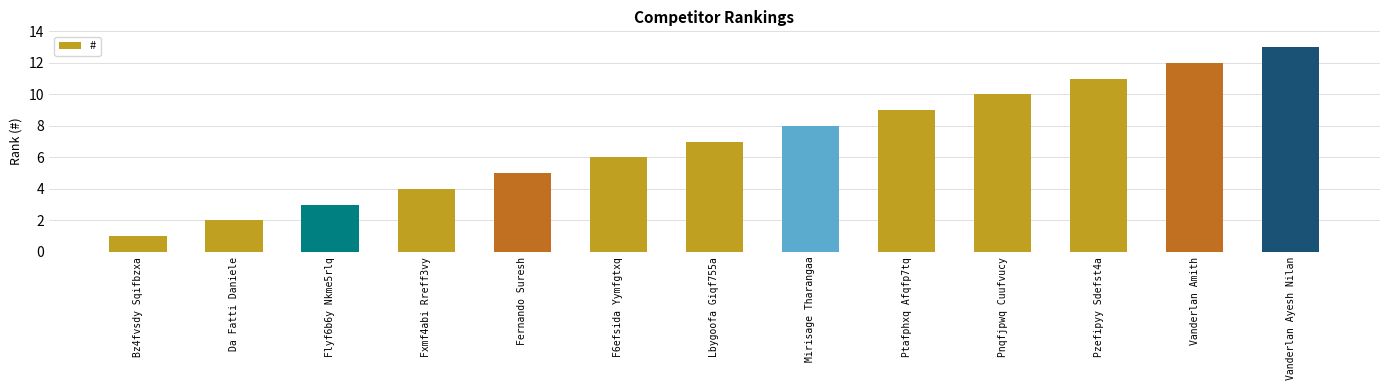

True or false: the data shows 12 at Lbygoofa Giqf755a.

False